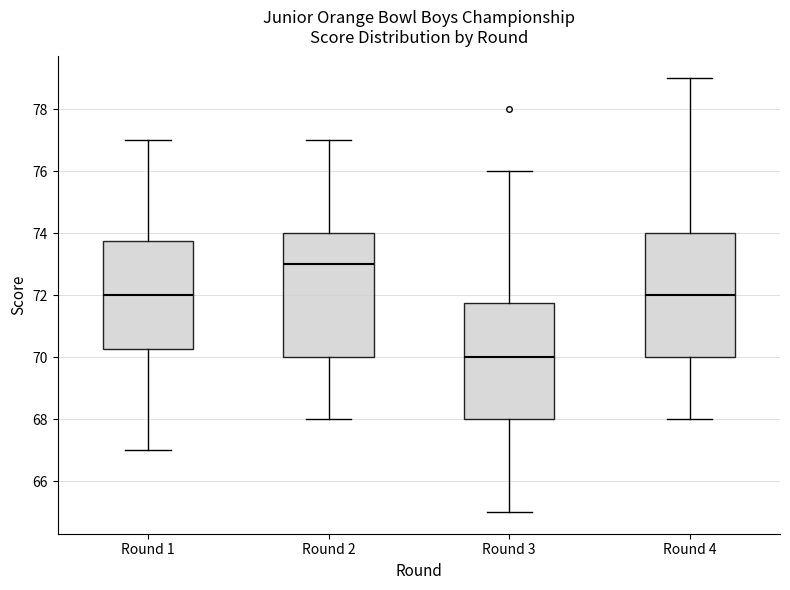

Where is the upper edge of the box for Round 2 on the y-axis? The values are not printed on the chart, so give them approximately, as read against the axis.

74.0